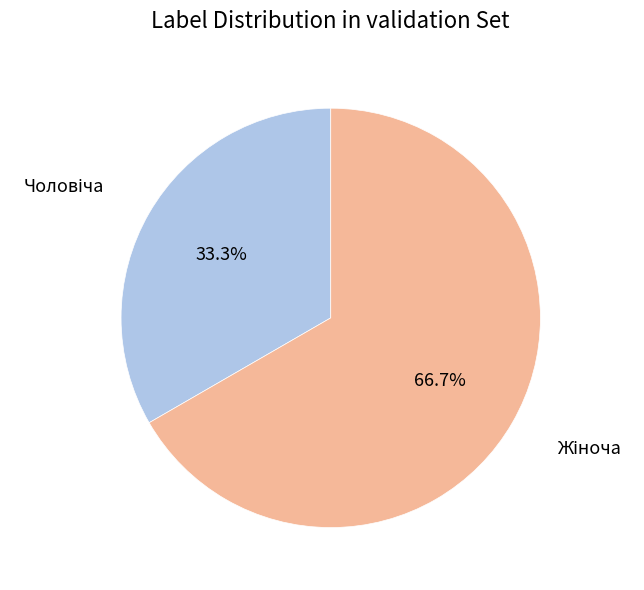

To the nearest percent, what is the difference between the largest and smallest slice percentages?

33%